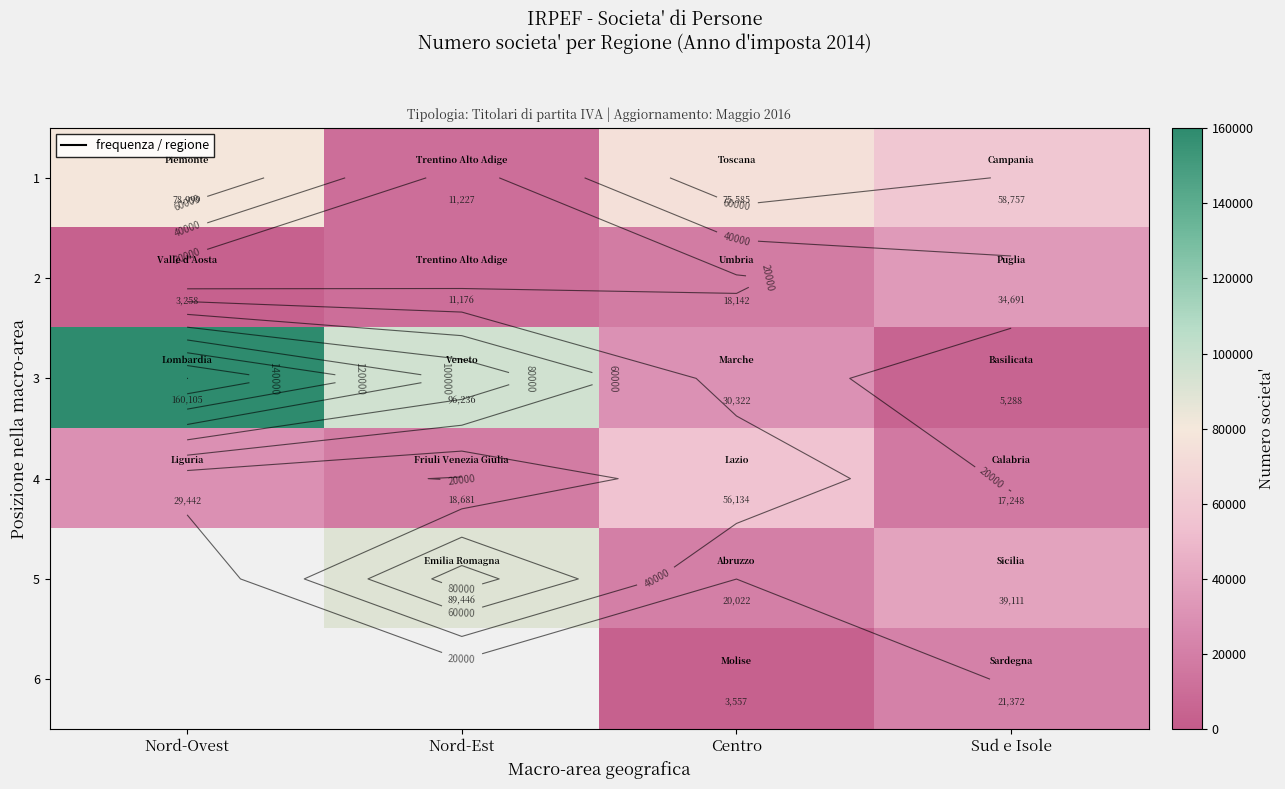

How many values in 6 are above zero?

2